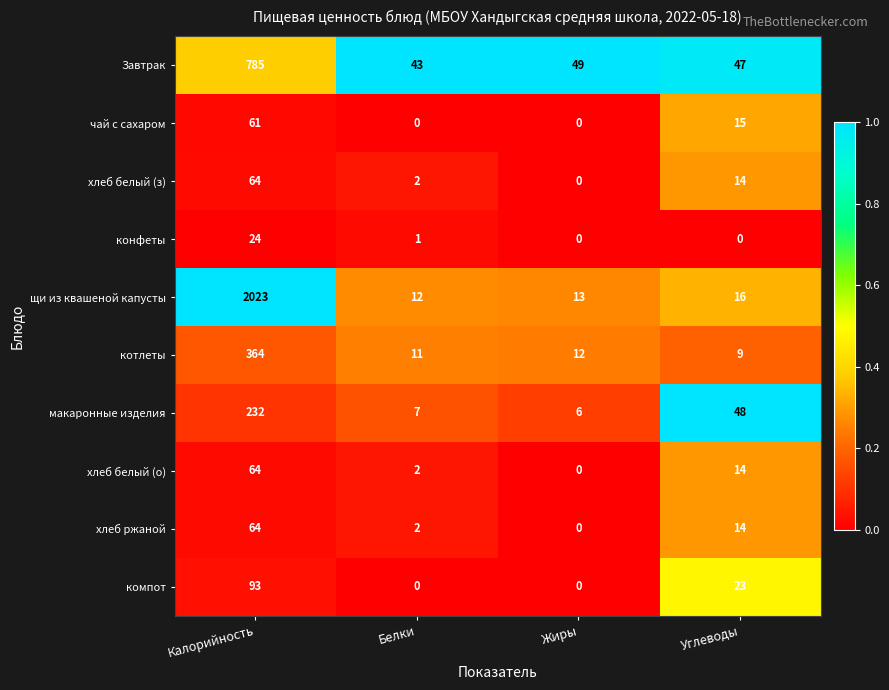

What is the difference between the maximum and minimum values in the хлеб белый (о) series?

64